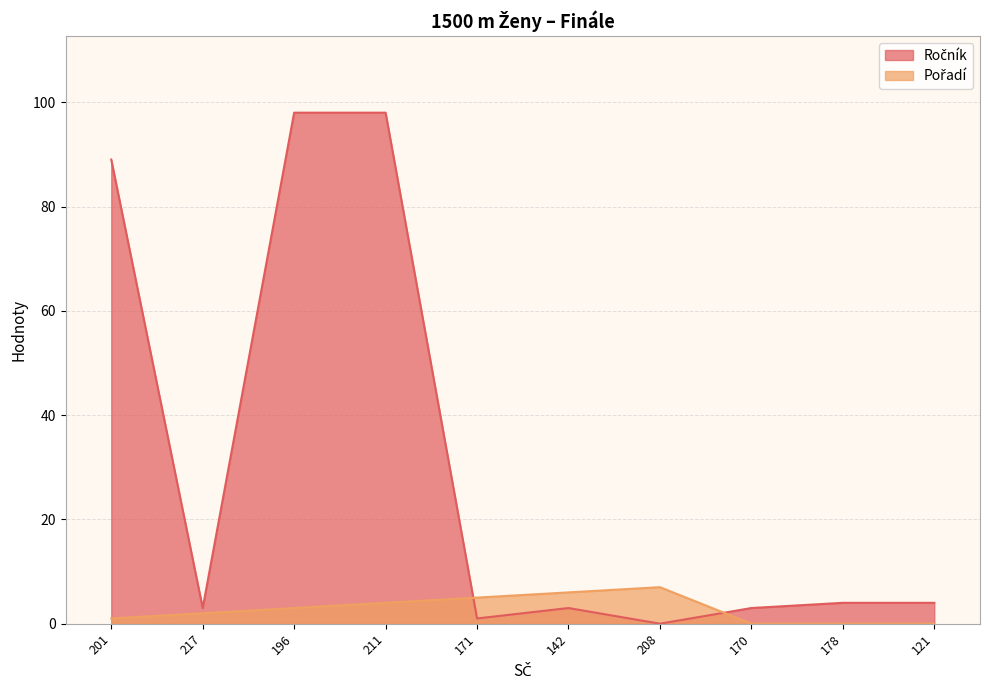

What is the difference between the Ročník values at 196 and 170?

95